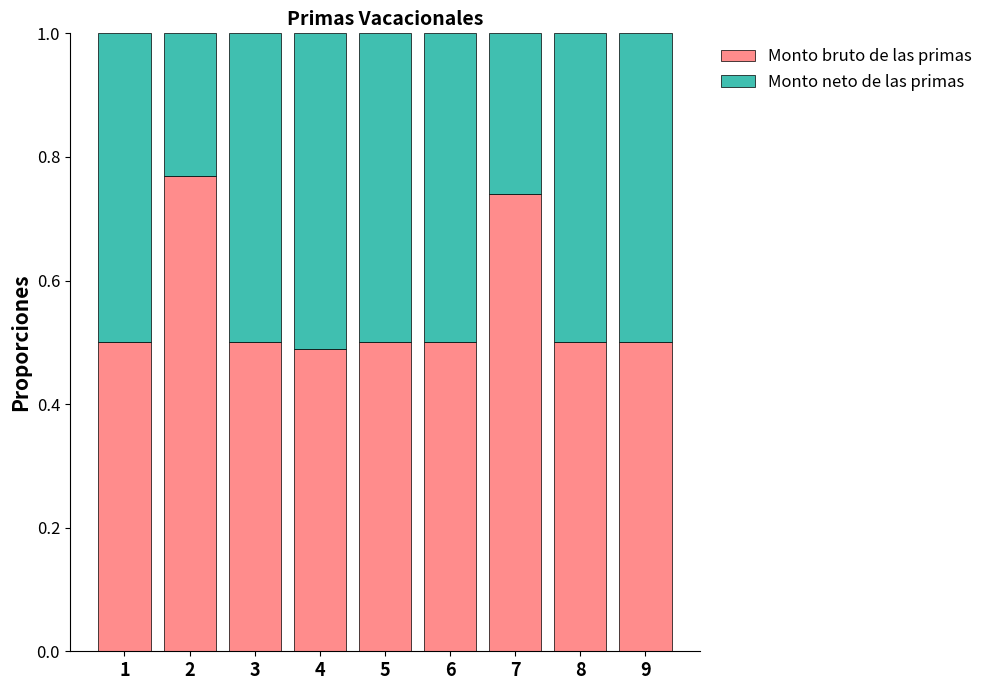

Count the number of categories in the chart.

9